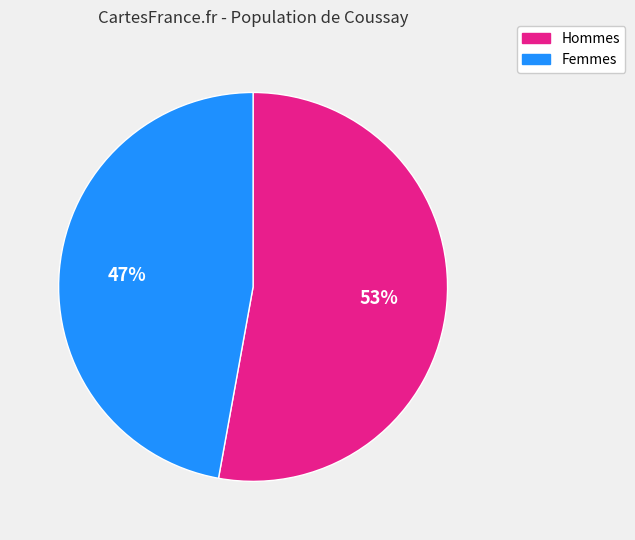

Is there any slice that represents more than half of the pie?

Yes